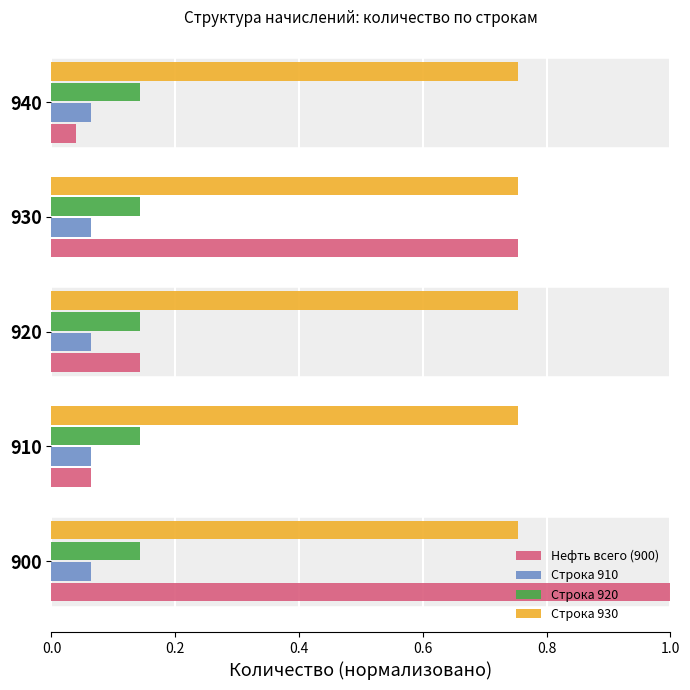

Which series has the widest spread of values?

Нефть всего (900)